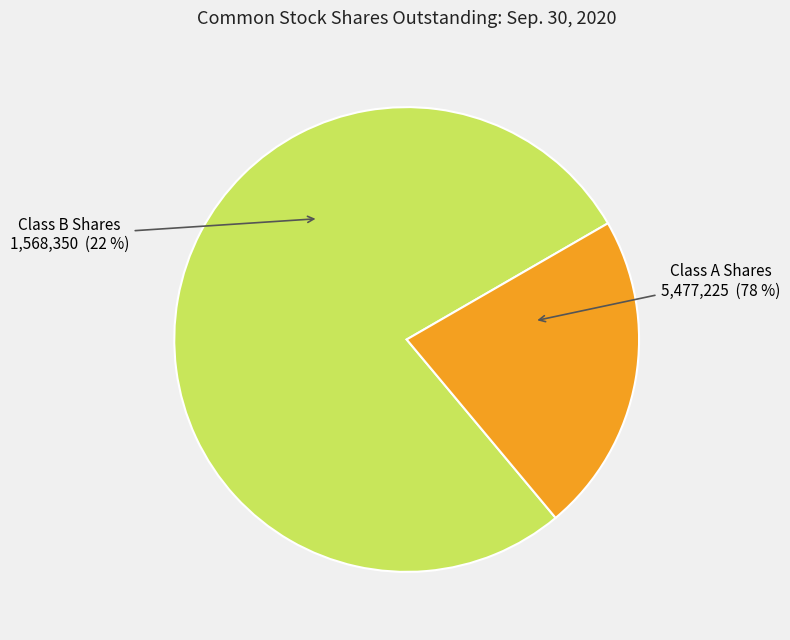

What percentage is the Class A Common Stock Shares Outstanding slice, to the nearest percent?

78%